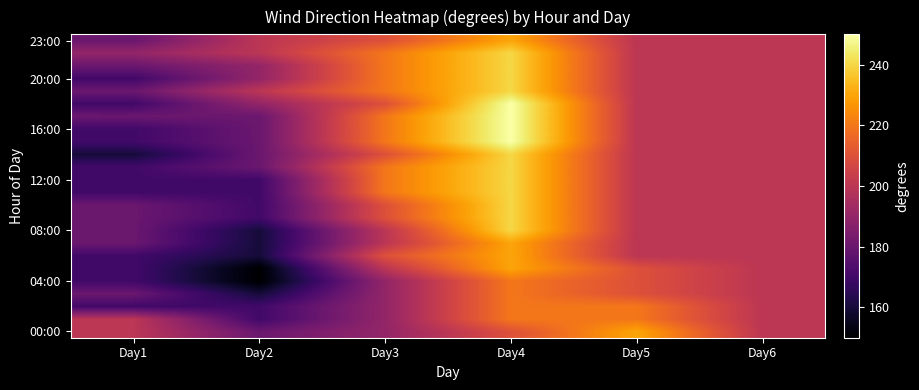

At how many categories does at least one series exceed 181?

6